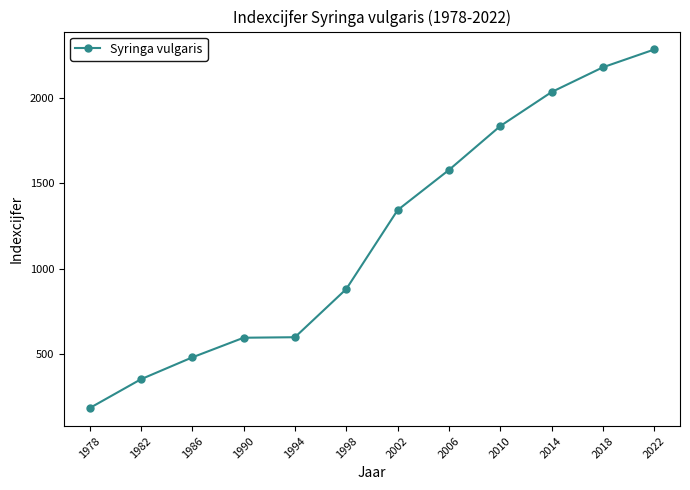

Count the number of categories in the chart.

12